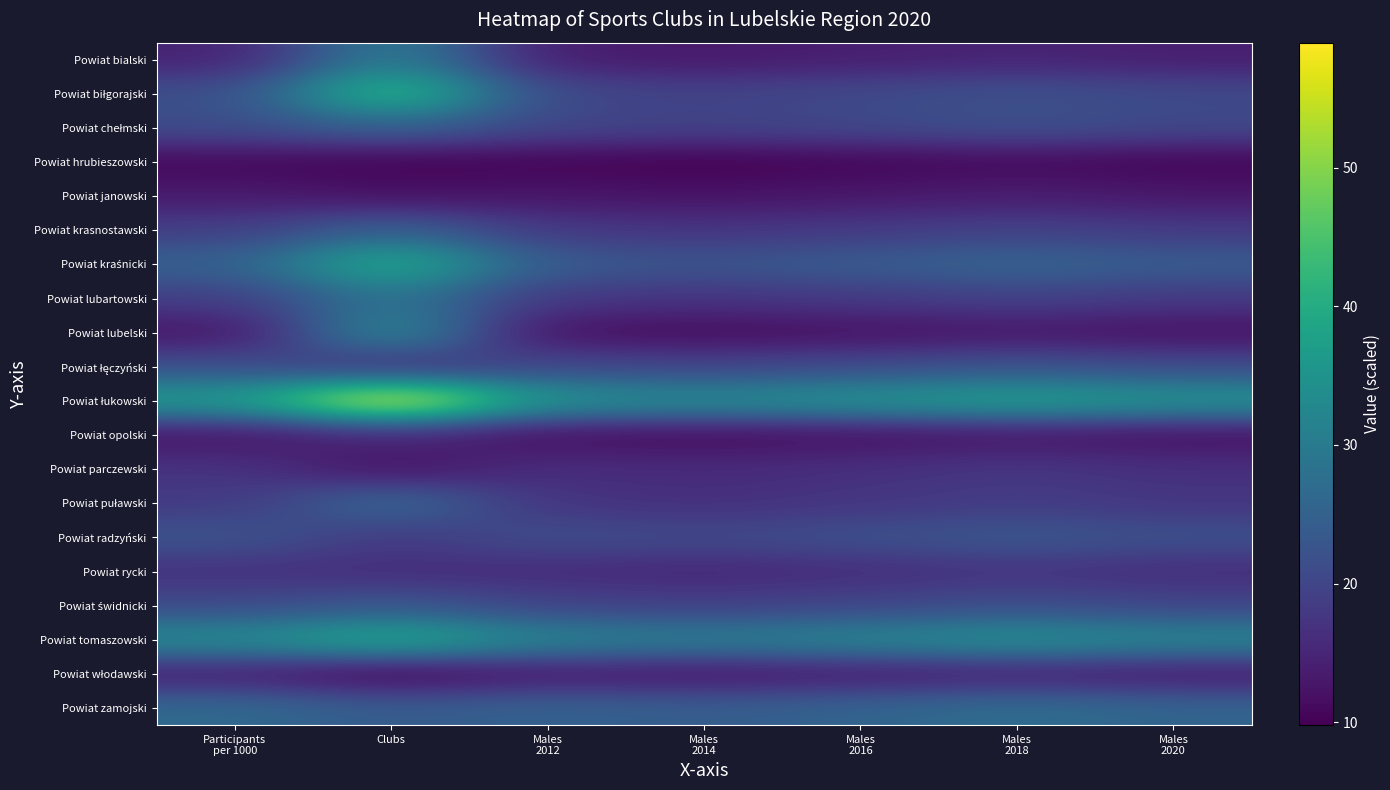

How many categories are shown in the chart?

7